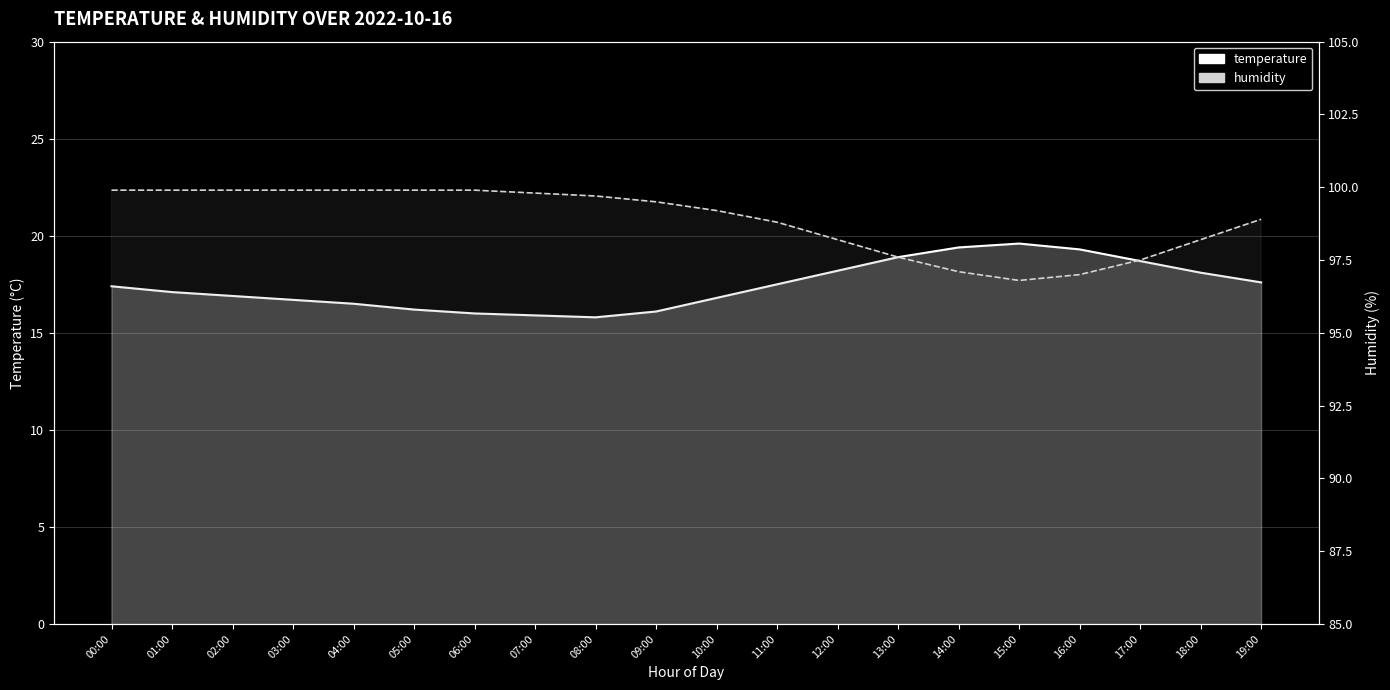

What is the sum of the temperature values at 07:00 and 18:00?

34.0